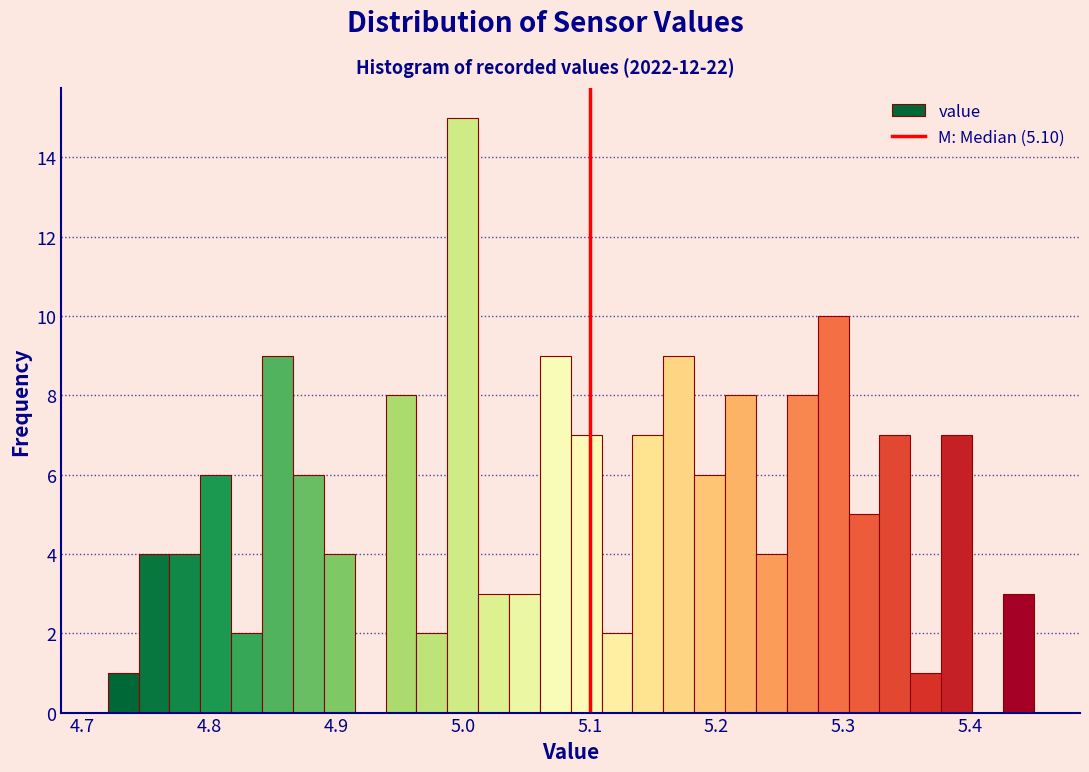

Around what value on the x-axis is the tallest bar? Give the approximate position of its centre, as read against the axis.

5.00